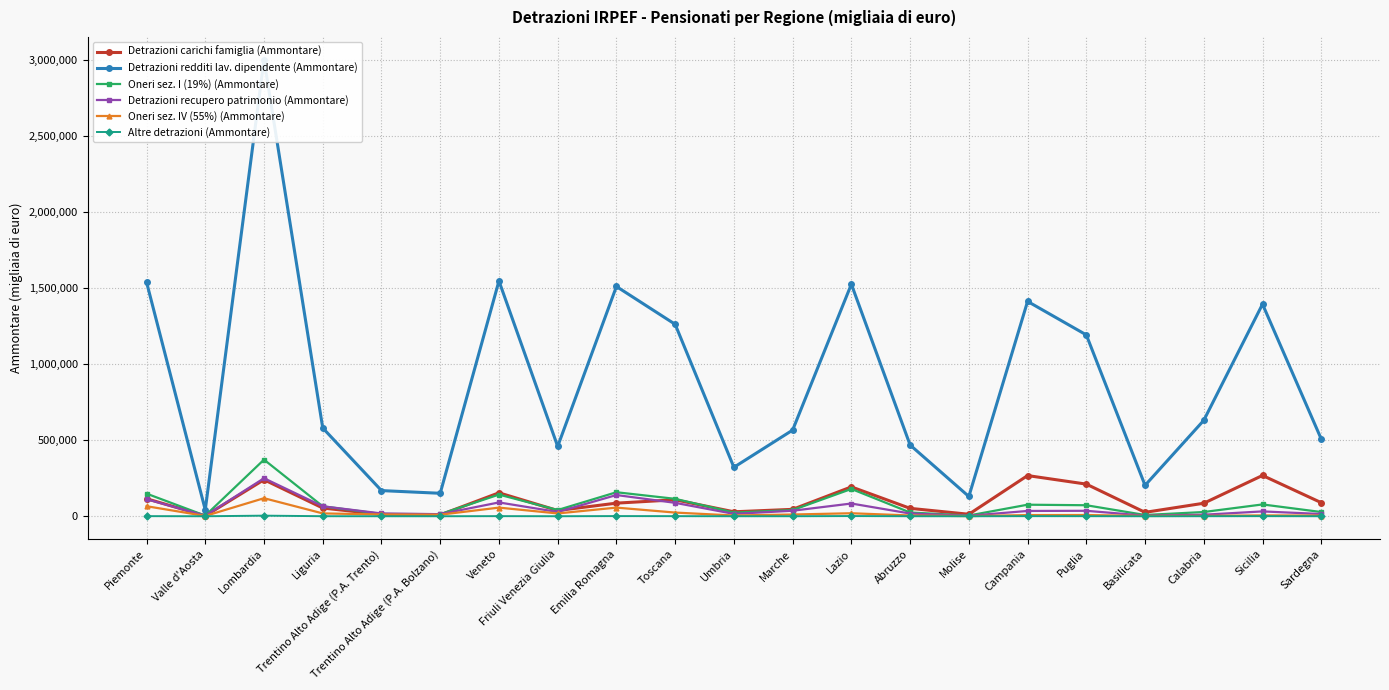

In Oneri sez. IV (55%) (Ammontare), how many points are higher than both neighbors (excluding endpoints)?

6